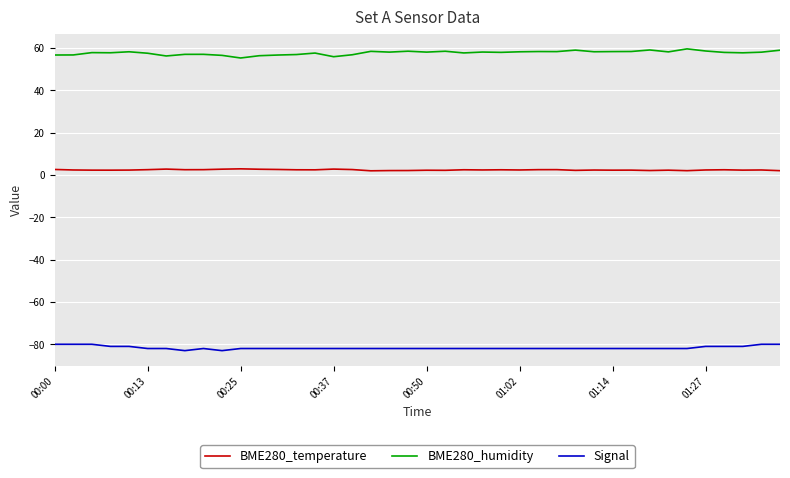

List the series in order of their peak value, lowest first.

Signal, BME280_temperature, BME280_humidity